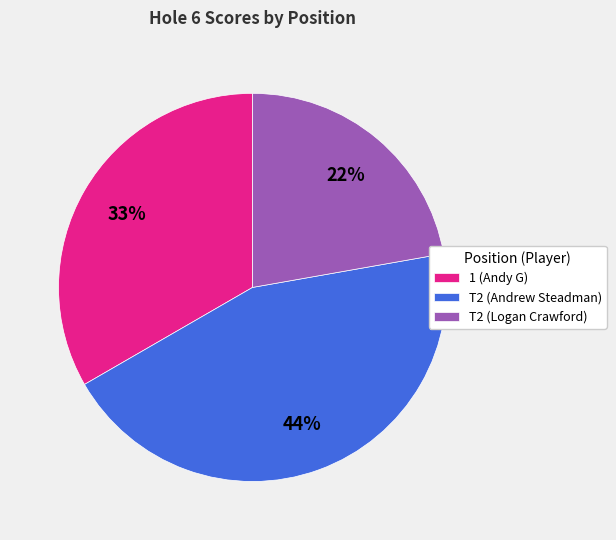

Is it true that 1 (Andy G) is 44% of the pie?

False